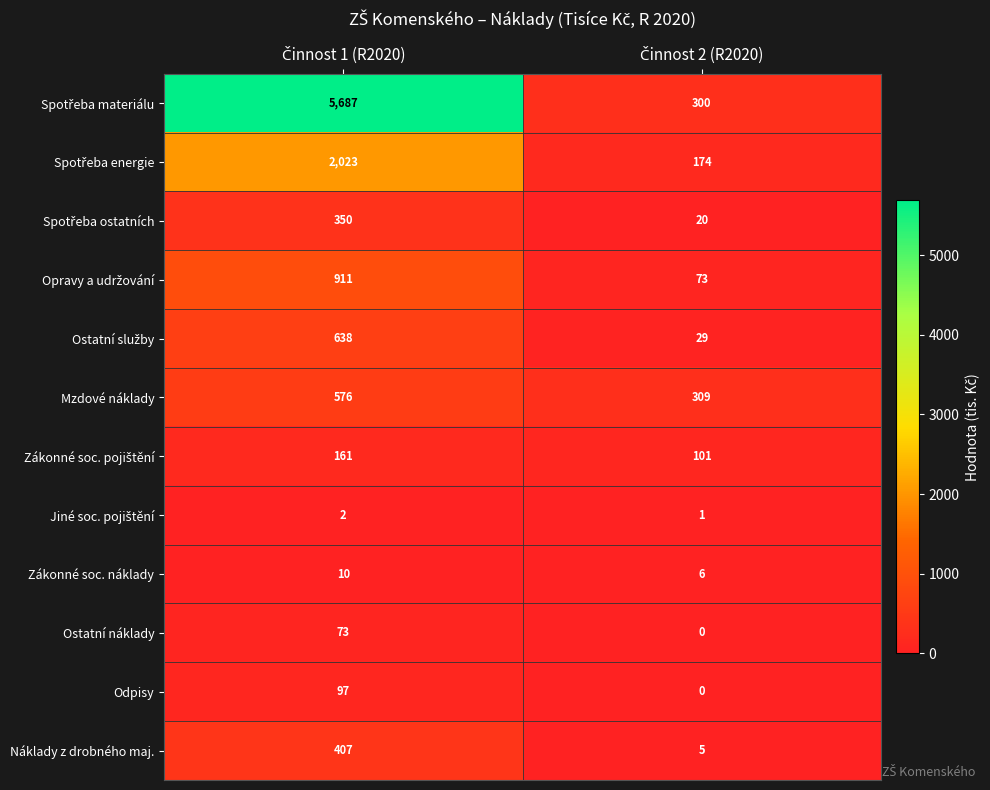

What is the greatest value displayed?

5687